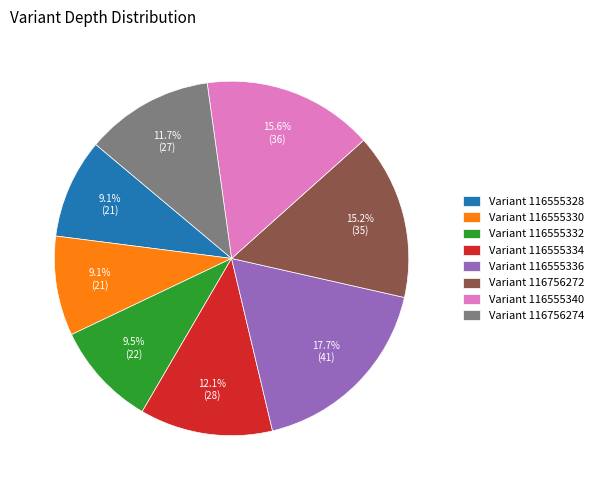

Does any single category account for the majority?

No